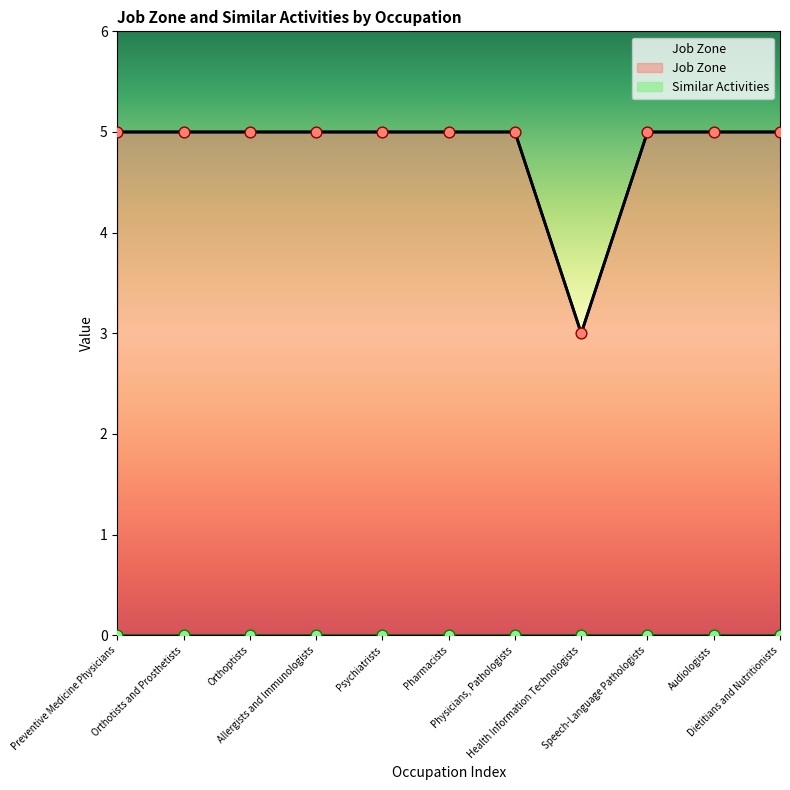

Between Health Information Technologists and Physicians, Pathologists, which is larger?

Physicians, Pathologists